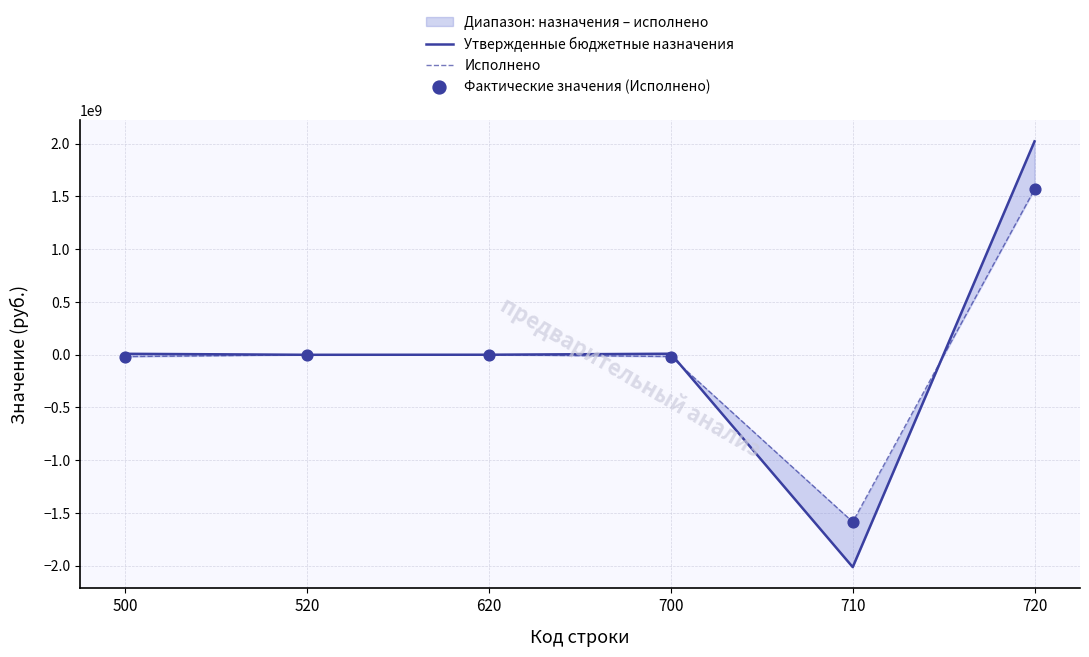

At which category is the sum across all series the highest?

720